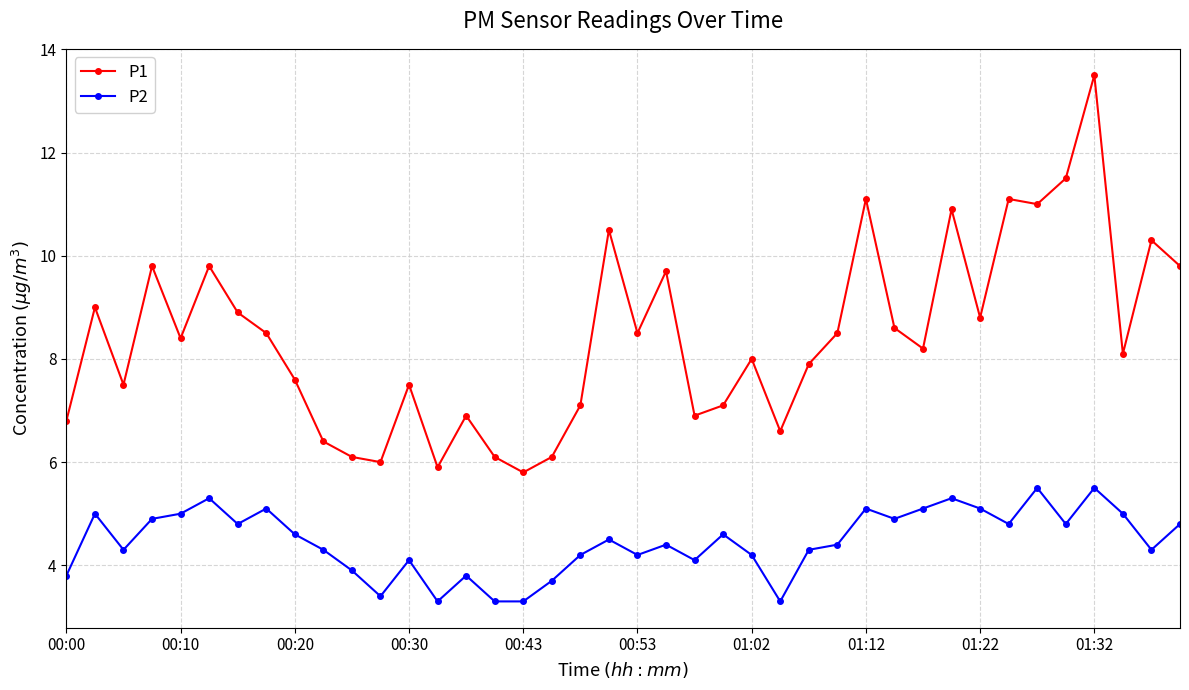

True or false: P1 has more than 0 points higher than both neighbors.

True